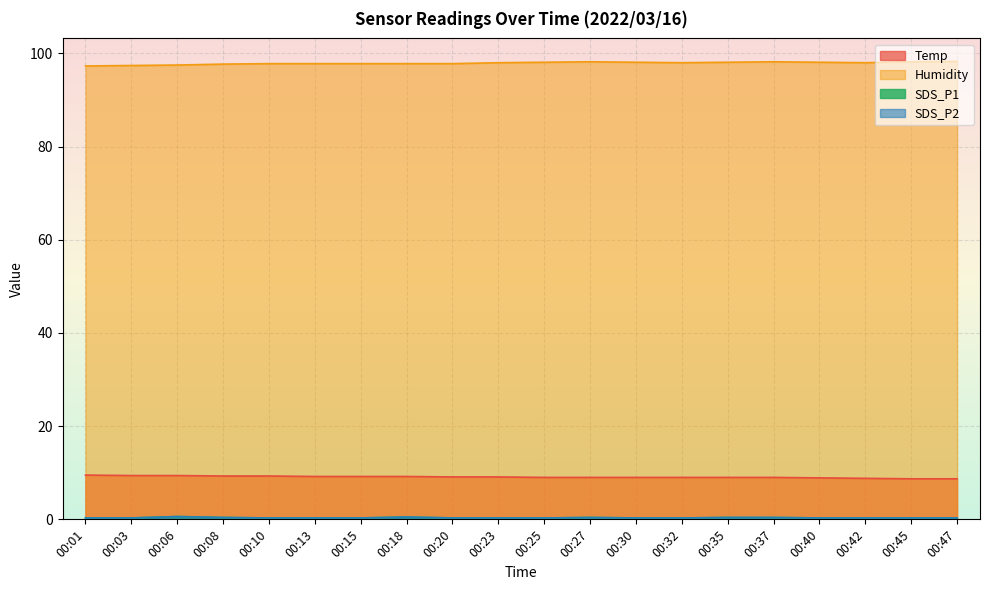

Rank the categories by SDS_P2 value from lowest to highest.

00:01, 00:03, 00:10, 00:13, 00:15, 00:20, 00:23, 00:25, 00:30, 00:32, 00:40, 00:42, 00:45, 00:47, 00:08, 00:27, 00:35, 00:37, 00:18, 00:06